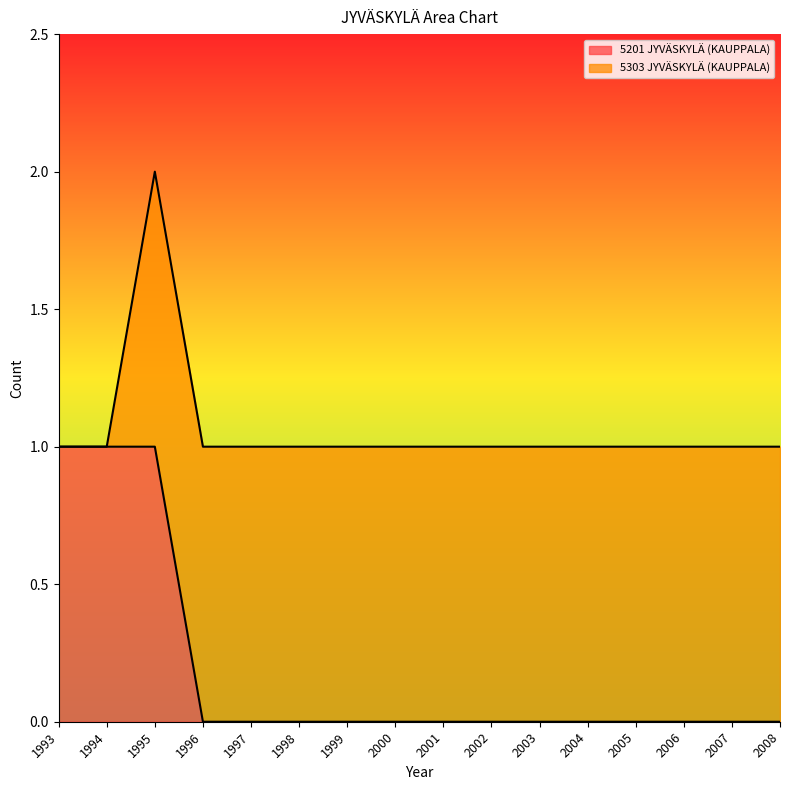

Rank the categories by value from lowest to highest.

1996, 1997, 1998, 1999, 2000, 2001, 2002, 2003, 2004, 2005, 2006, 2007, 2008, 1993, 1994, 1995